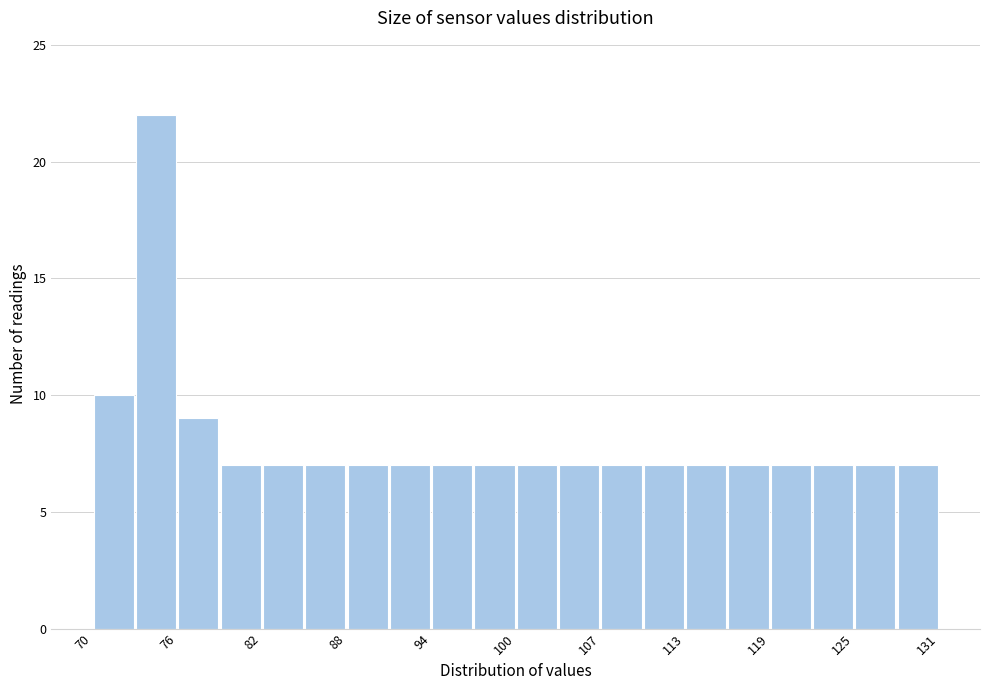

Around what value on the x-axis is the tallest bar? Give the approximate position of its centre, as read against the axis.

75